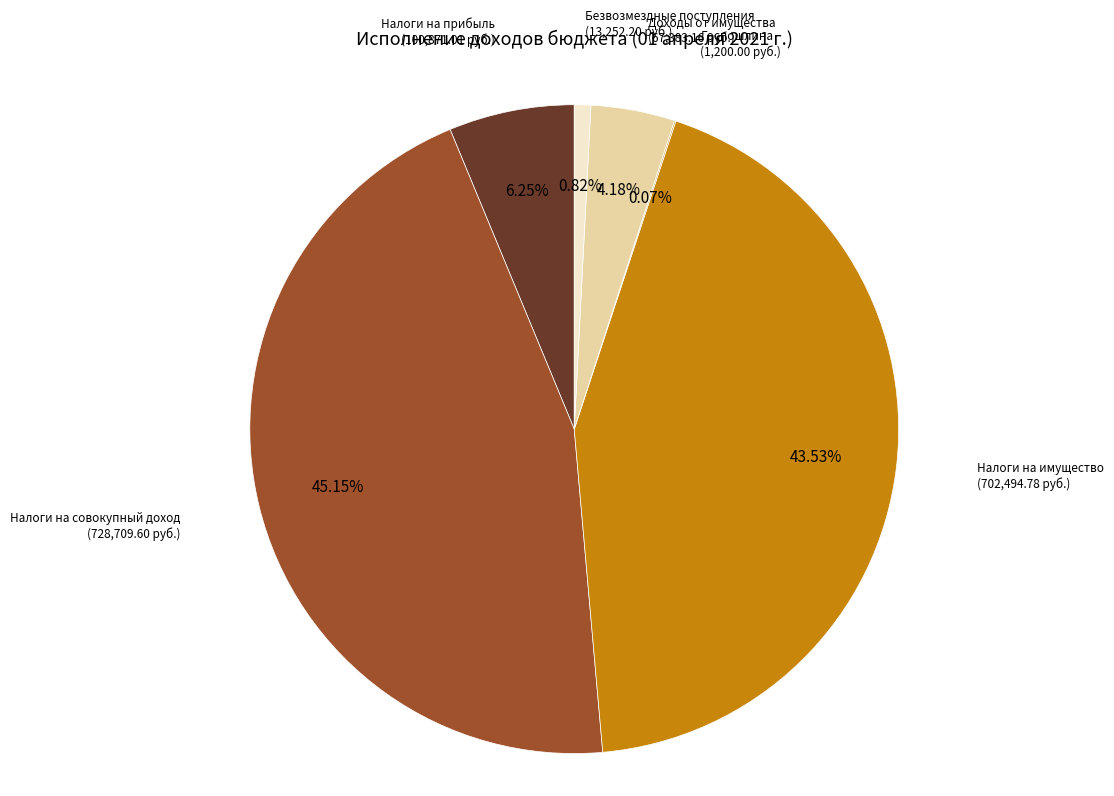

Does any single category account for the majority?

No